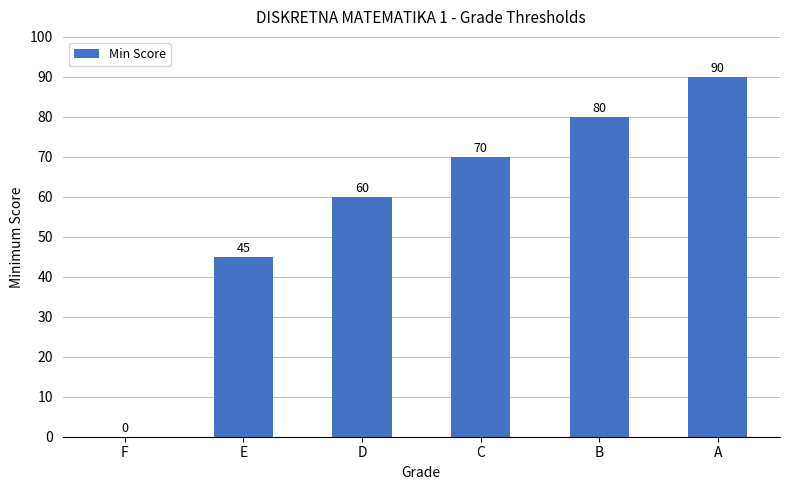

The chart shows a value of 110 at B. True or false?

False